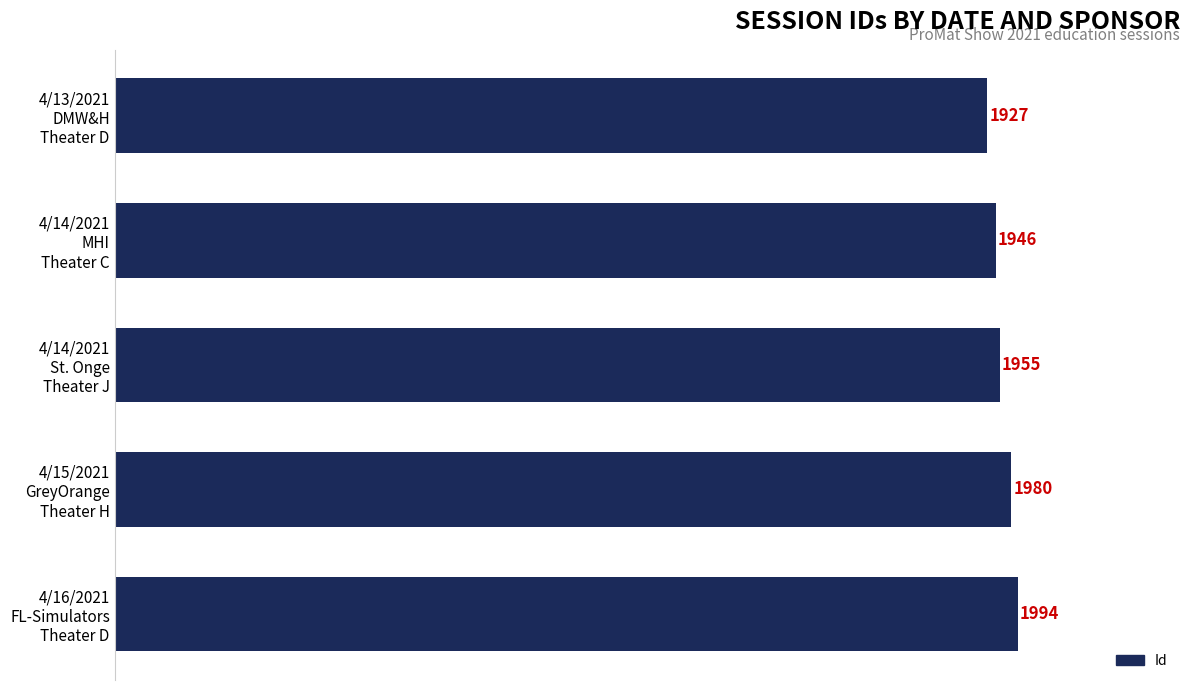

What is the value of the 3rd bar from the top?

1955